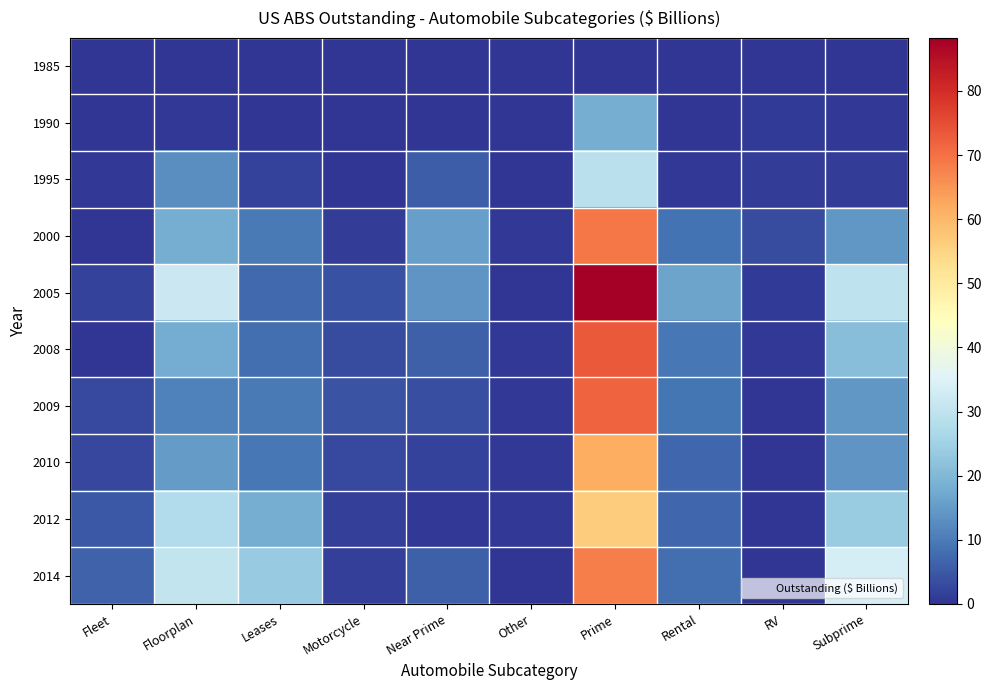

Reading left to right, what are all the values shown in this chart?

1985: Fleet=0.0	Floorplan=0.0	Leases=0.0	Motorcycle=0.0	Near Prime=0.0	Other=0.0	Prime=0.0	Rental=0.0	RV=0.0	Subprime=0.0
1990: Fleet=0.0	Floorplan=0.5	Leases=0.0	Motorcycle=0.0	Near Prime=0.0	Other=0.0	Prime=18.1	Rental=0.0	RV=0.8	Subprime=0.4
1995: Fleet=0.6	Floorplan=13.0	Leases=2.1	Motorcycle=0.0	Near Prime=5.9	Other=0.0	Prime=29.0	Rental=0.5	RV=1.3	Subprime=1.1
2000: Fleet=0.0	Floorplan=18.1	Leases=10.0	Motorcycle=1.1	Near Prime=15.7	Other=0.5	Prime=69.3	Rental=8.6	RV=3.2	Subprime=14.2
2005: Fleet=1.8	Floorplan=31.7	Leases=7.5	Motorcycle=4.0	Near Prime=13.9	Other=0.0	Prime=88.3	Rental=16.5	RV=1.0	Subprime=29.8
2008: Fleet=0.1	Floorplan=17.8	Leases=8.1	Motorcycle=3.4	Near Prime=6.1	Other=0.5	Prime=73.3	Rental=9.6	RV=0.4	Subprime=21.2
2009: Fleet=2.8	Floorplan=10.8	Leases=9.9	Motorcycle=4.1	Near Prime=3.5	Other=0.4	Prime=71.7	Rental=9.2	RV=0.3	Subprime=14.3
2010: Fleet=2.5	Floorplan=14.9	Leases=9.6	Motorcycle=2.9	Near Prime=1.8	Other=0.6	Prime=61.6	Rental=7.0	RV=0.2	Subprime=13.9
2012: Fleet=5.0	Floorplan=27.7	Leases=18.0	Motorcycle=1.6	Near Prime=0.5	Other=0.4	Prime=56.3	Rental=7.2	RV=0.2	Subprime=24.0
2014: Fleet=6.5	Floorplan=30.6	Leases=23.5	Motorcycle=1.5	Near Prime=6.2	Other=0.0	Prime=68.2	Rental=8.0	RV=0.1	Subprime=33.8